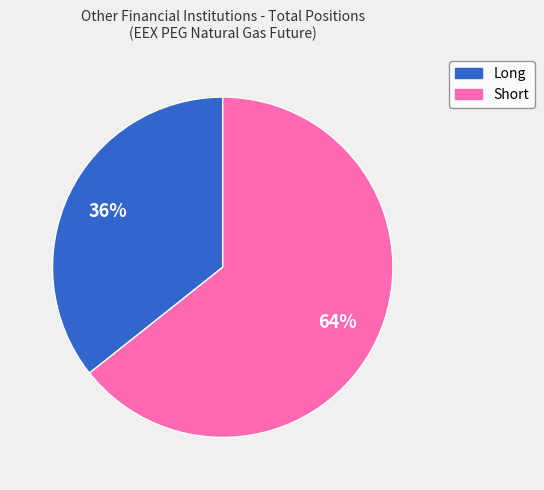

Does Long account for over 50% of the chart?

No